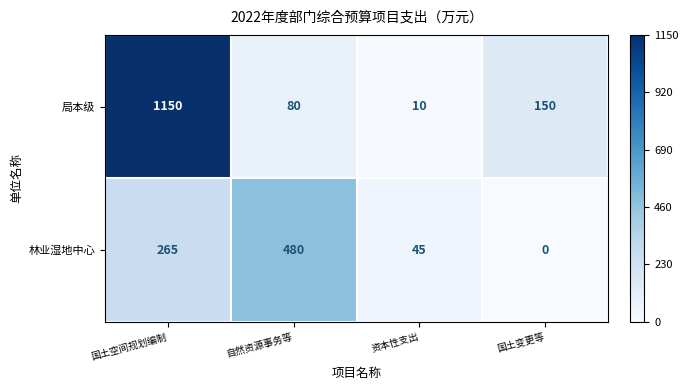

What is the difference between the maximum and second lowest values in the 局本级 series?

1070